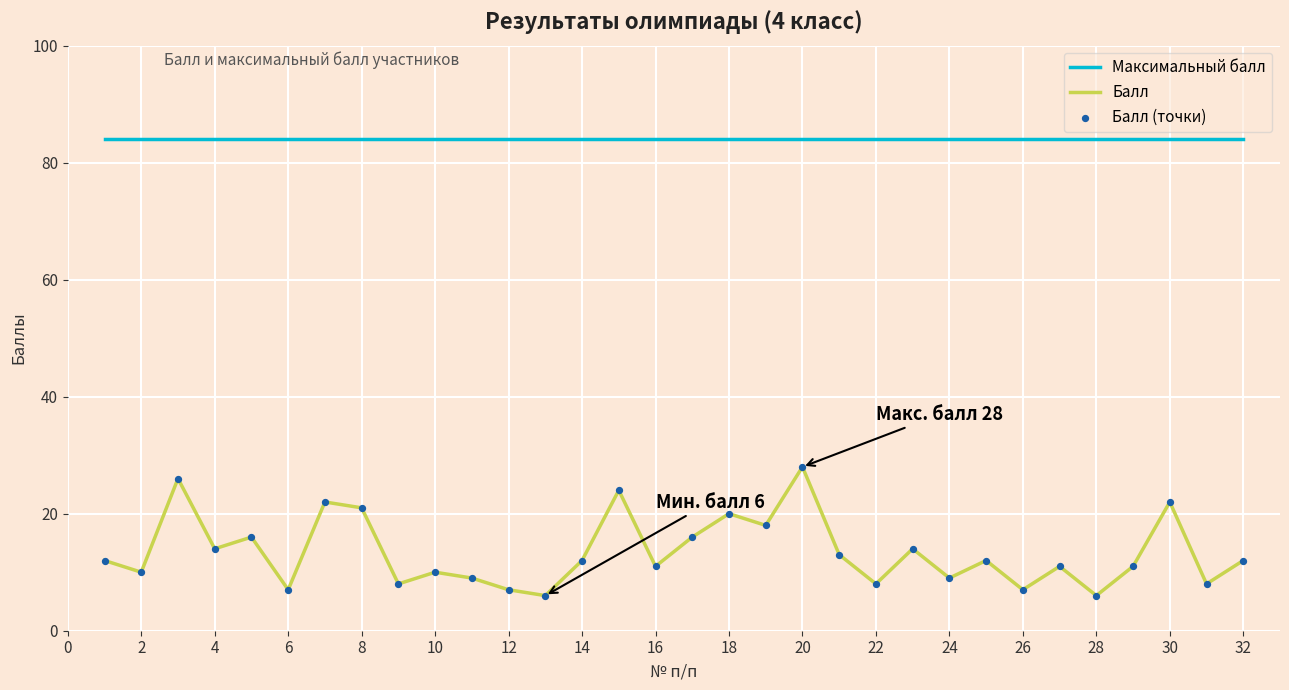

Which series has the widest spread of values?

Балл